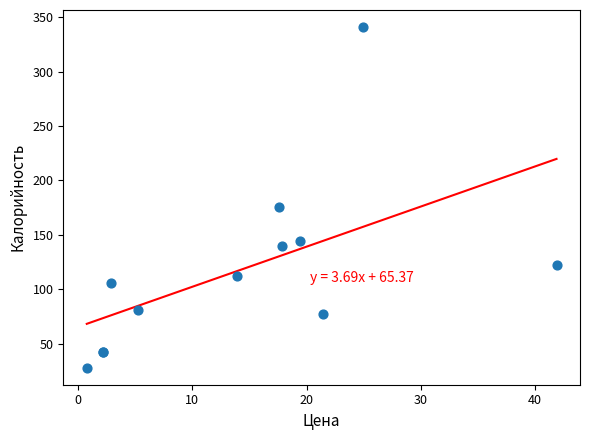

What Y value in the scatter plot is closest to 184?

175.7